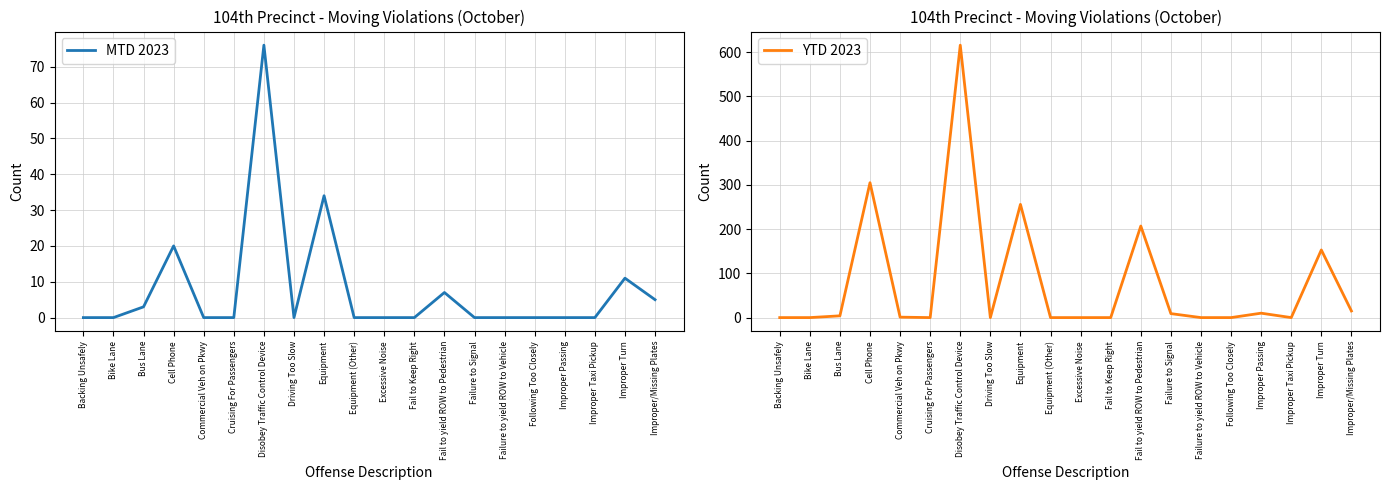

The value of MTD 2023 at Bike Lane is 0. True or false?

True